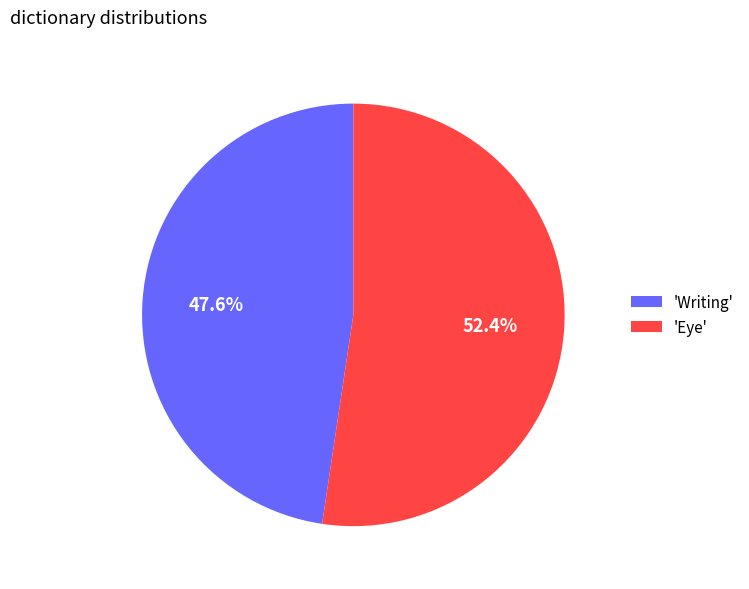

What is the ratio of the value at 'Writing' to the value at 'Eye'?

0.9